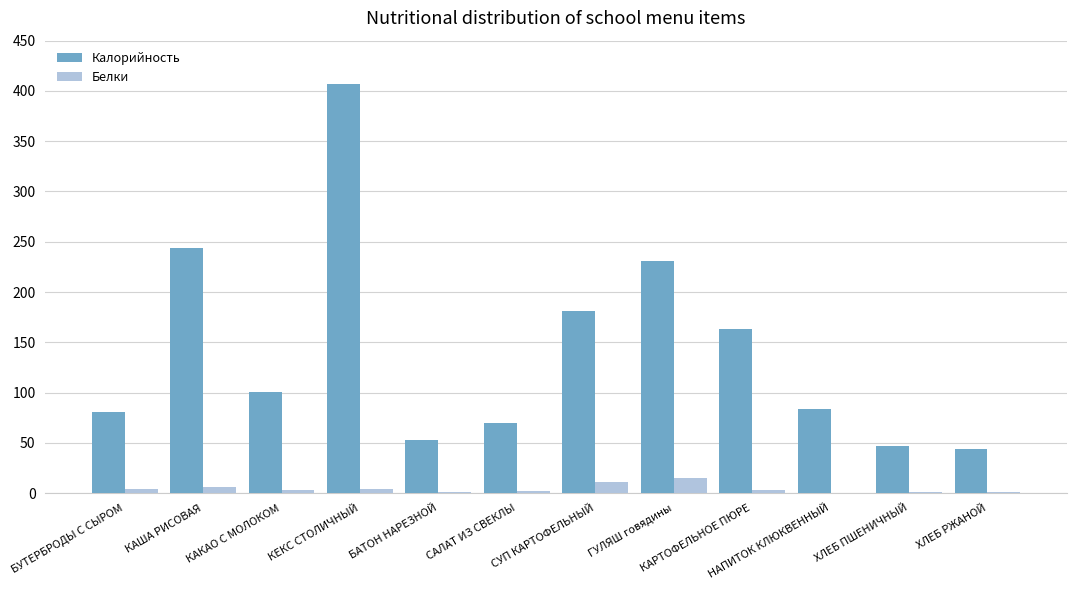

What is the maximum value shown in the chart?

406.7